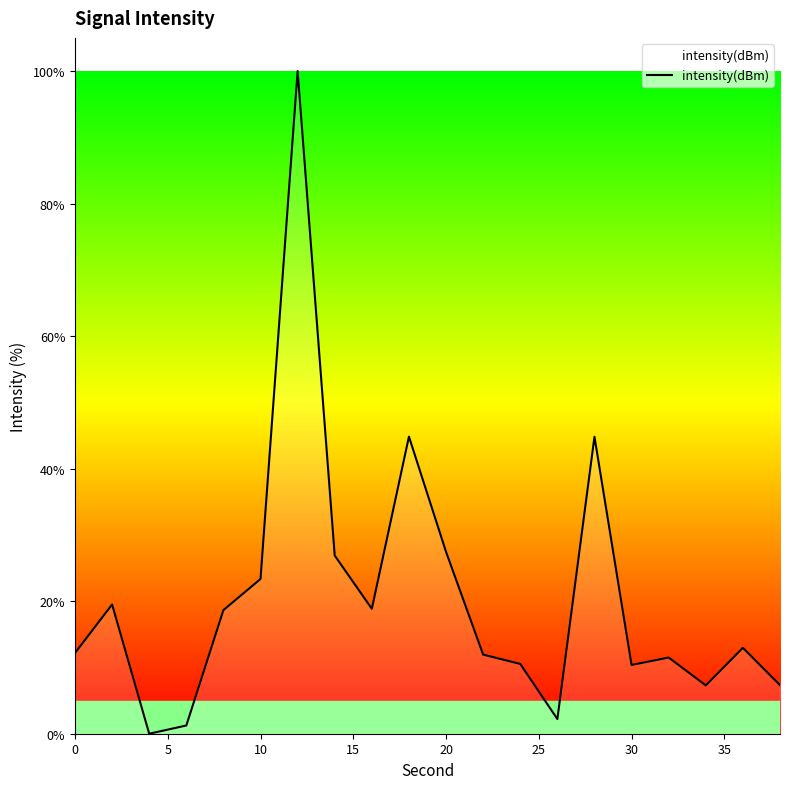

What is the greatest value displayed?

100.0